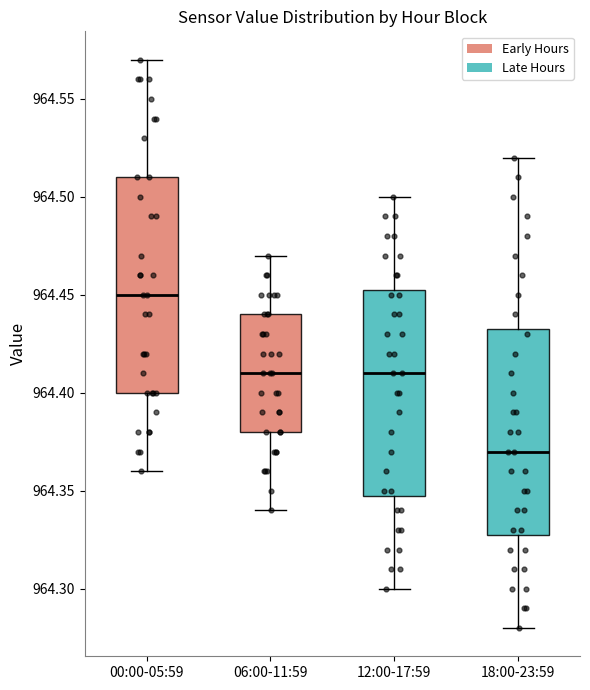

Reading left to right, read every box against the y-axis: the position of its median line, the range the box covers, and the ends of its whiskers. The values are not printed on the chart, so give them approximately, as read against the axis.

00:00-05:59: median 964.450, box 964.400 to 964.510, whiskers 964.360 to 964.570
06:00-11:59: median 964.410, box 964.380 to 964.440, whiskers 964.340 to 964.470
12:00-17:59: median 964.410, box 964.350 to 964.455, whiskers 964.300 to 964.500
18:00-23:59: median 964.370, box 964.330 to 964.435, whiskers 964.280 to 964.520